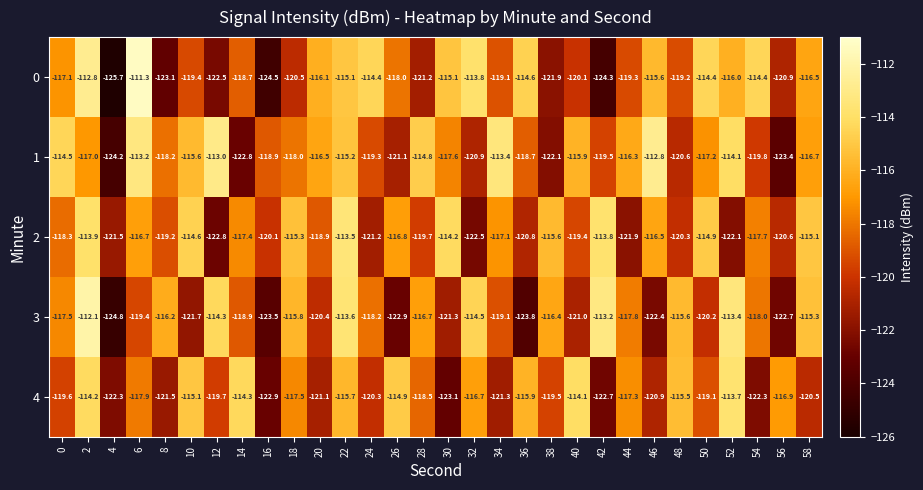

Rank the series by their maximum value, from highest to lowest.

0, 3, 1, 2, 4